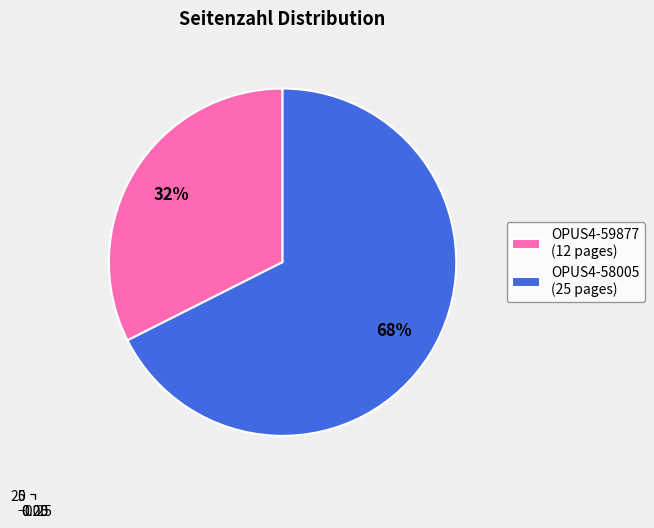

Approximately how many times larger is the value at OPUS4-58005 compared to OPUS4-59877?

2.1